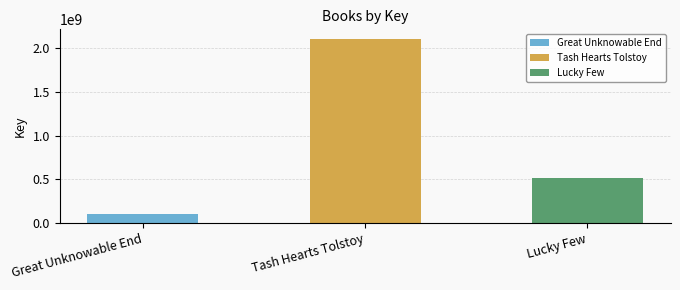

Does the chart contain any negative values?

No